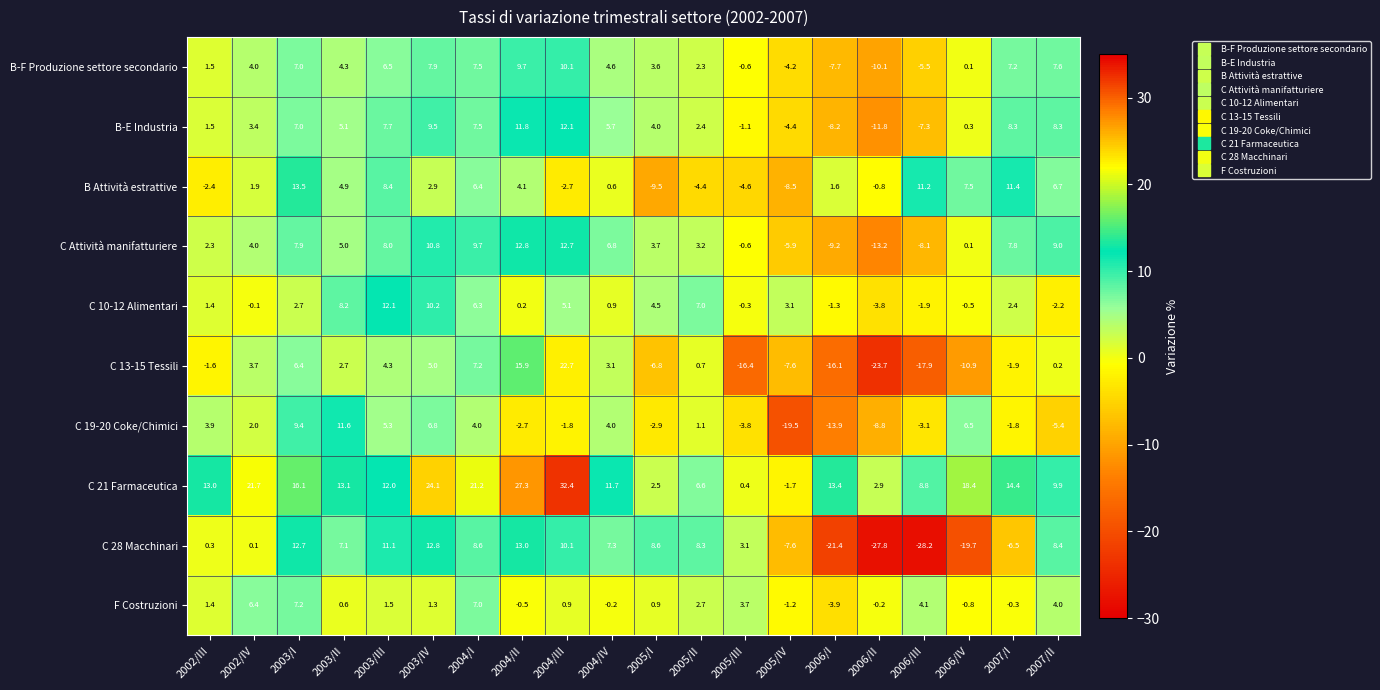

What is the difference between the second highest and second lowest values in the C 10-12 Alimentari series?

12.4